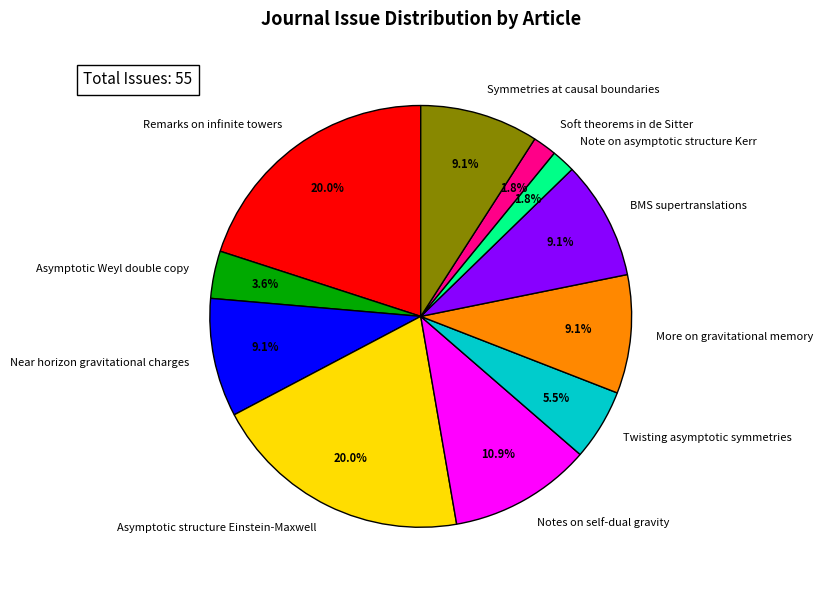

What percentage do Asymptotic structure Einstein-Maxwell and Soft theorems in de Sitter together represent?

21.8%